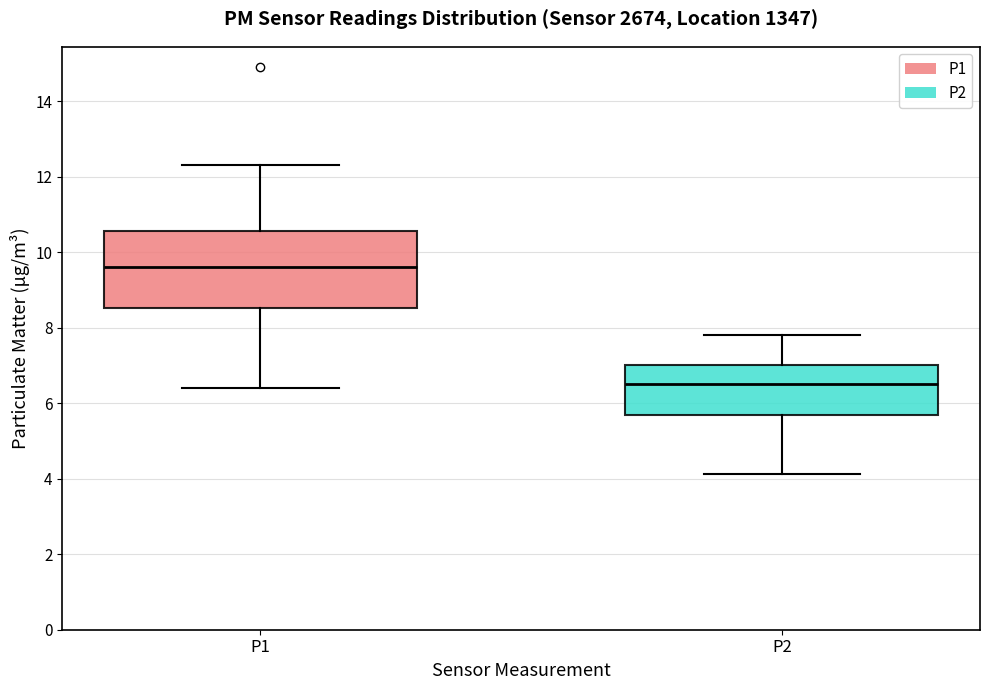

Reading left to right, read every box against the y-axis: the position of its median line, the range the box covers, and the ends of its whiskers. The values are not printed on the chart, so give them approximately, as read against the axis.

P1: median 9.6, box 8.6 to 10.6, whiskers 6.4 to 12.4
P2: median 6.6, box 5.6 to 7.0, whiskers 4.2 to 7.8